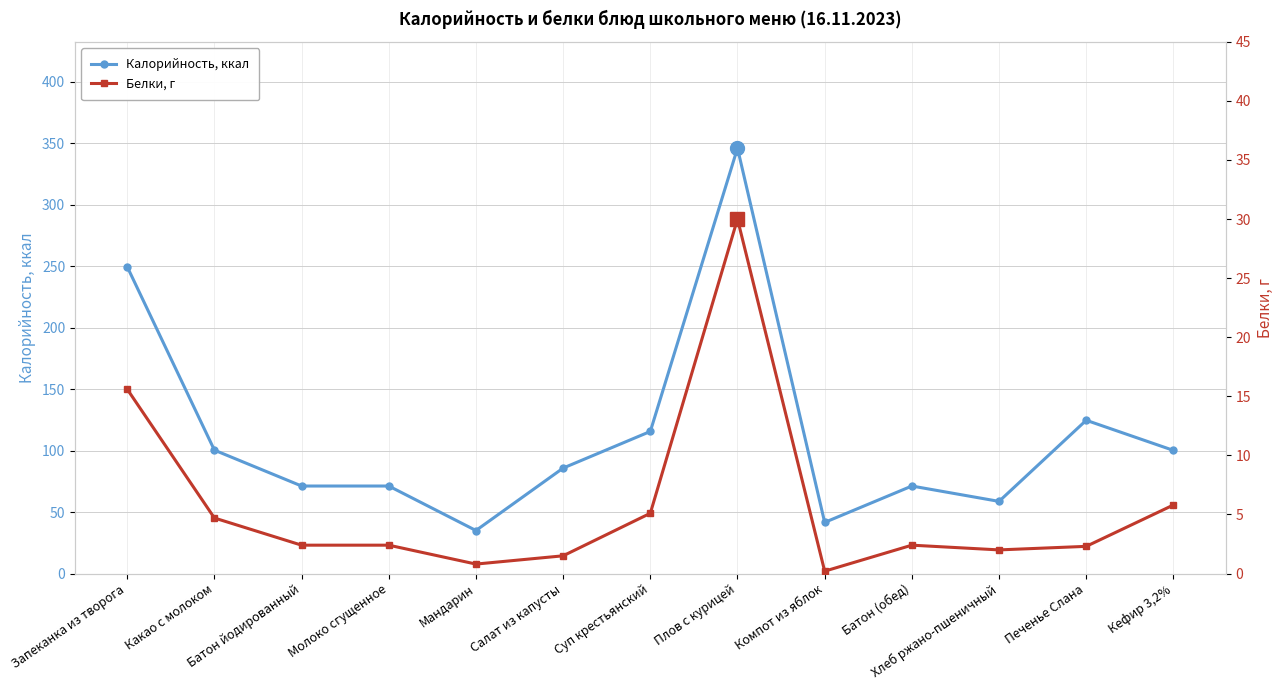

At which category does Калорийность, ккал reach its first local valley?

Мандарин